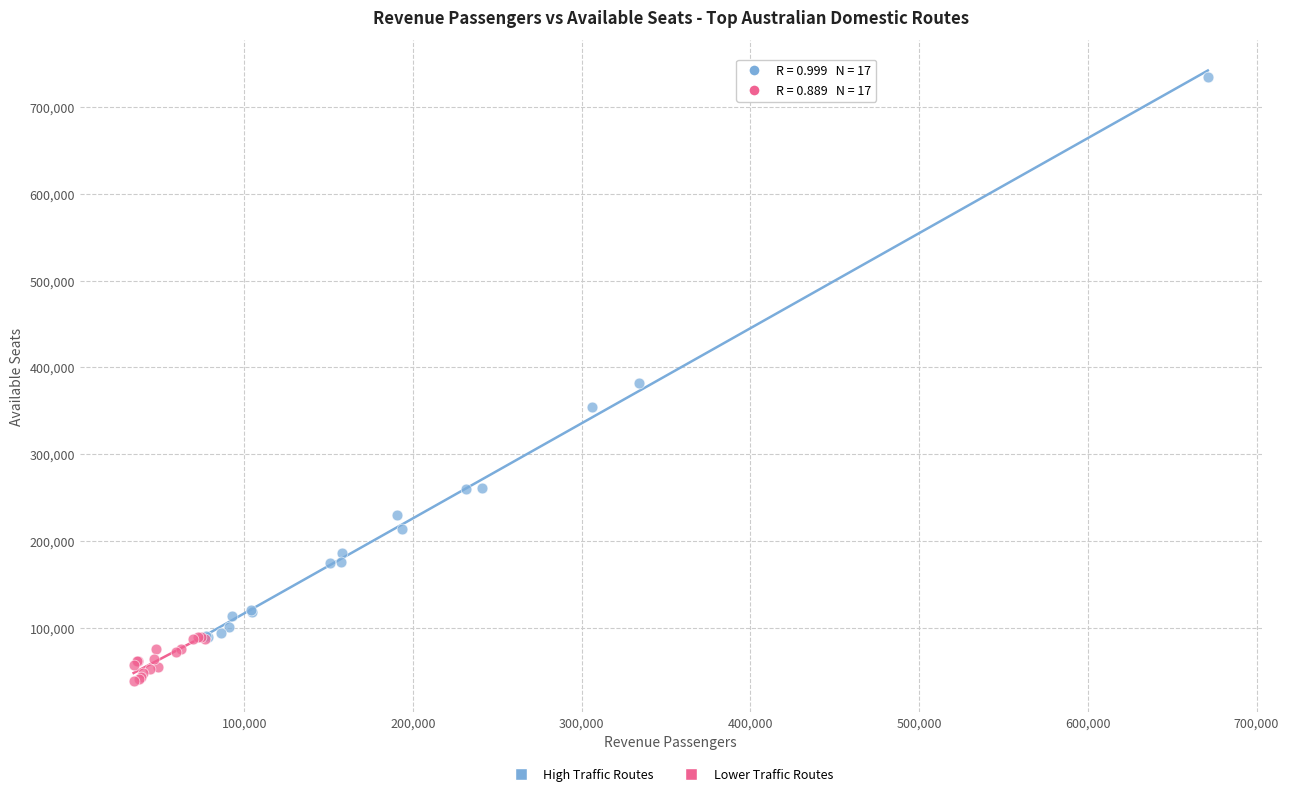

Which series contains the lowest Y value?

Lower Traffic Routes